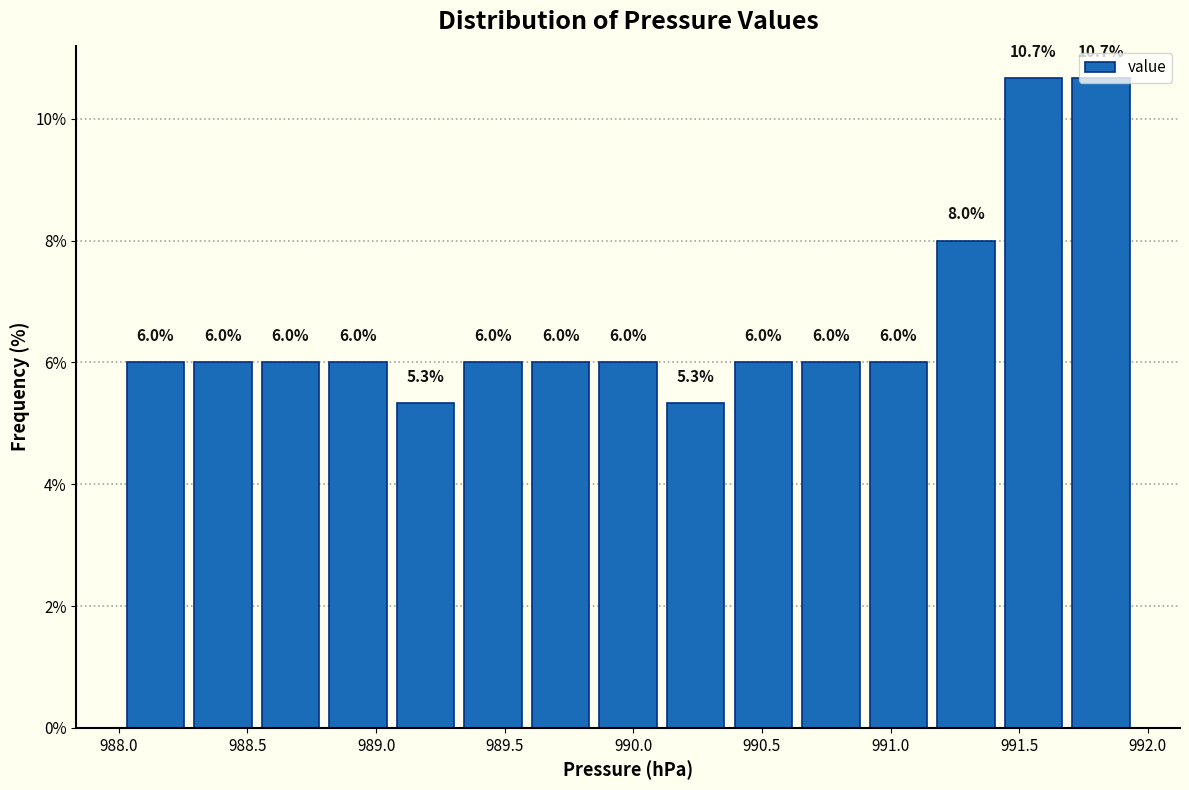

How tall is the bar that spans 988.55 to 988.80 on the x-axis? The bar edges are not printed on the chart, so give them approximately, as read against the axis.

6.0